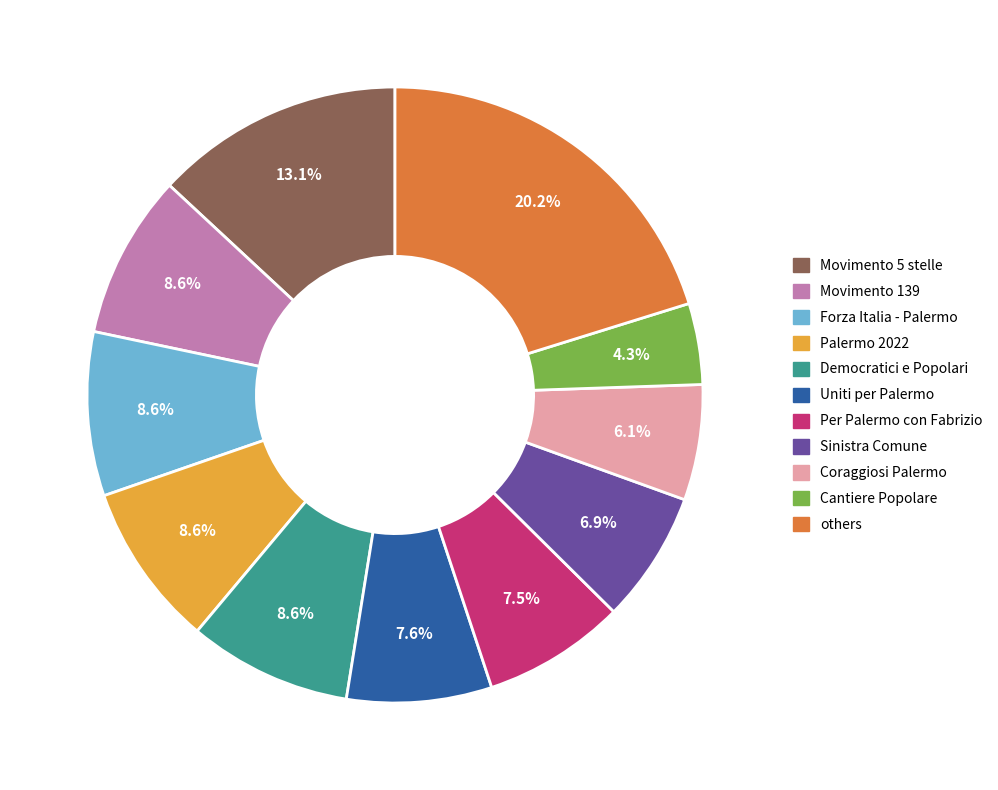

Which category has the biggest portion of the pie?

others